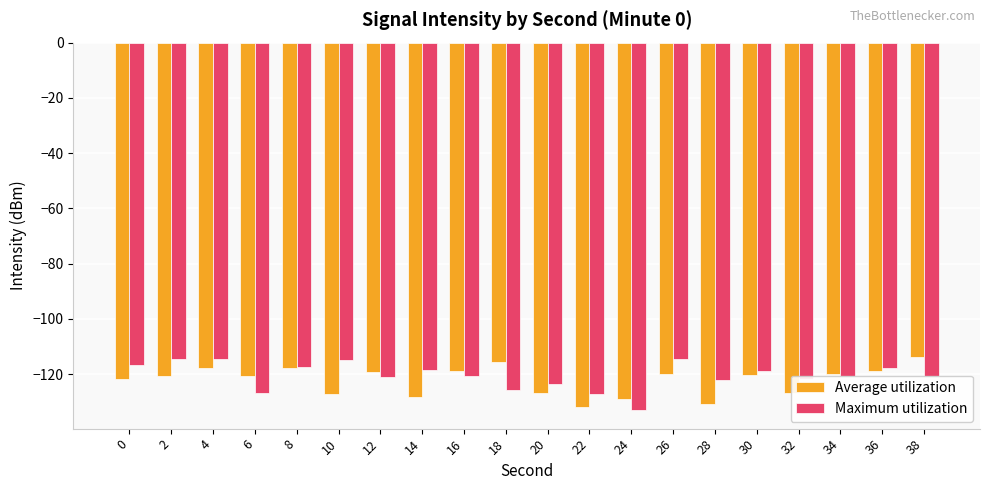

Does the chart contain stacked bars?

No